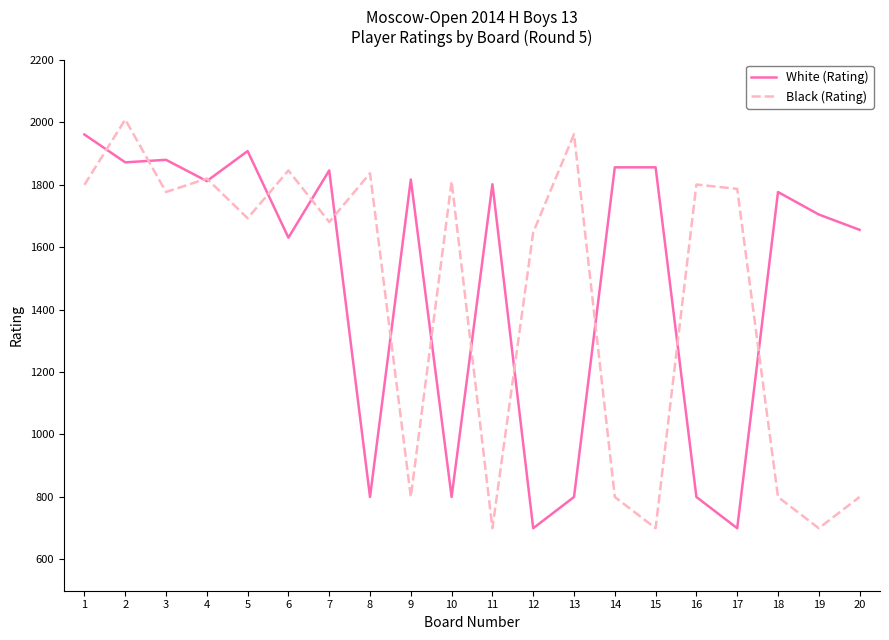

True or false: Black (Rating) and White (Rating) intersect in this chart.

True